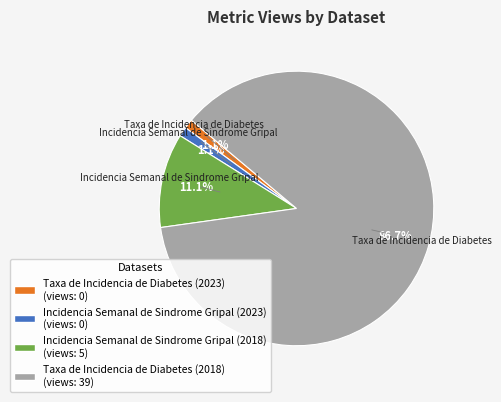

Count the number of slices in the pie.

4